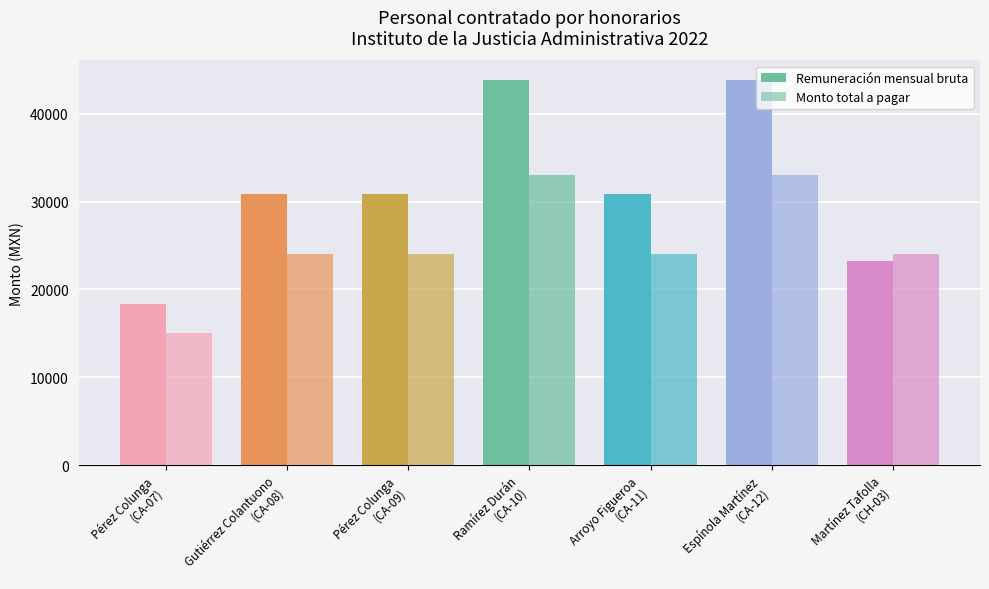

The Monto total a pagar series shows 24000.0 at Arroyo Figueroa
(CA-11). True or false?

True